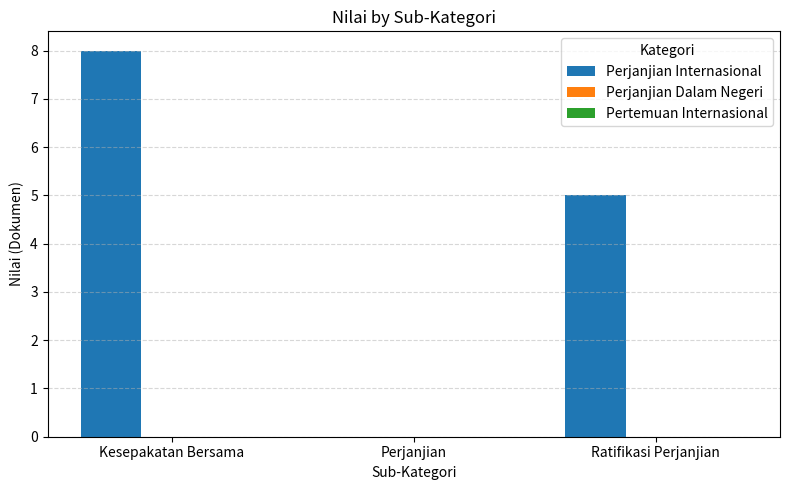

At which category does the chart reach its peak across all series?

Kesepakatan Bersama